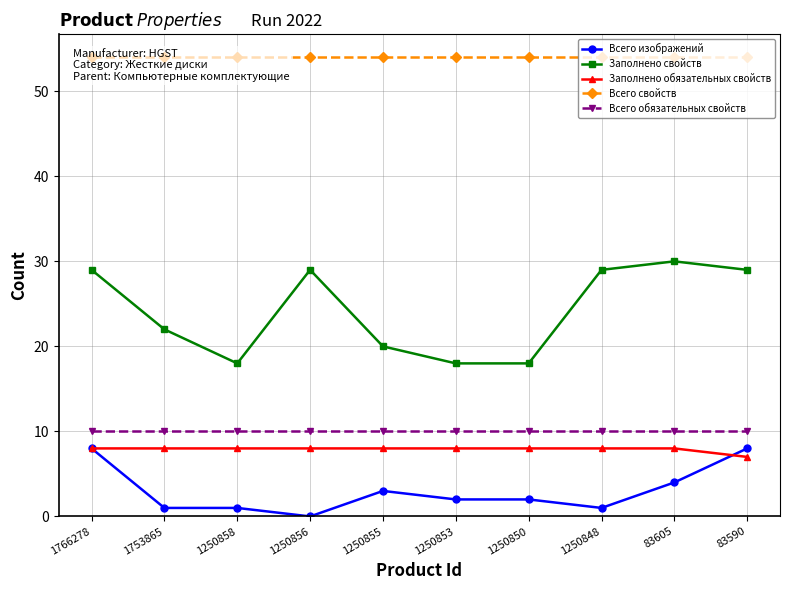

Does the chart display data point markers on the line(s)?

Yes